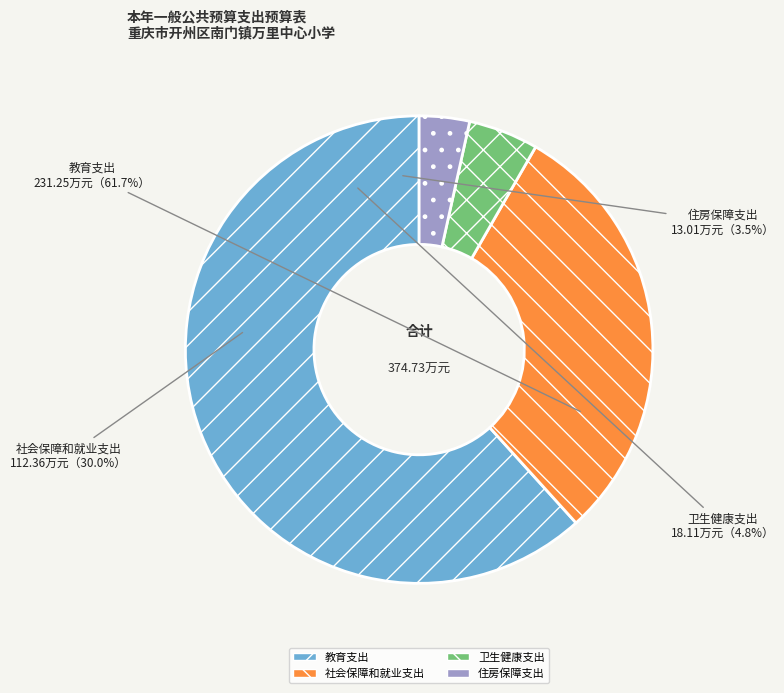

What percentage is the 住房保障支出 slice, to the nearest percent?

3%